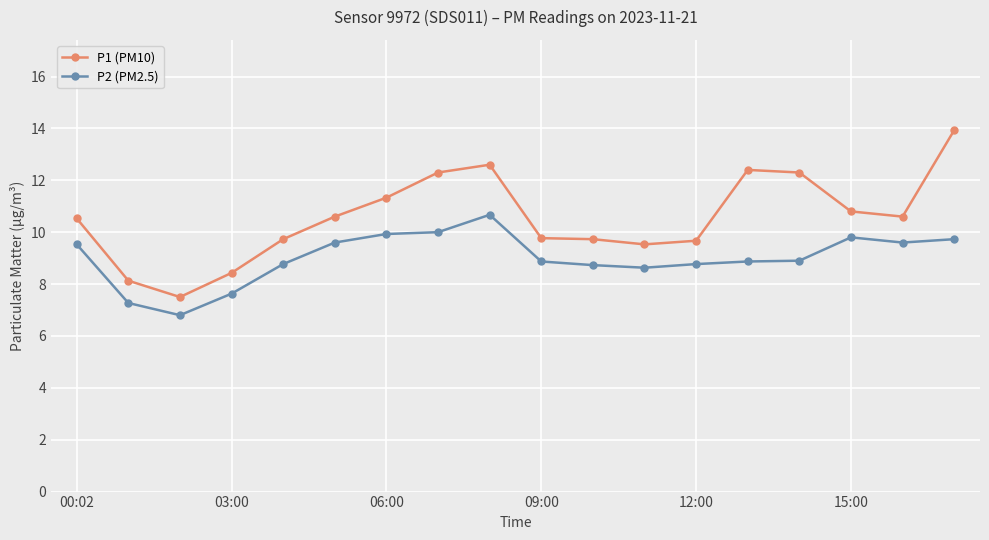

True or false: P1 (PM10) and P2 (PM2.5) intersect in this chart.

False